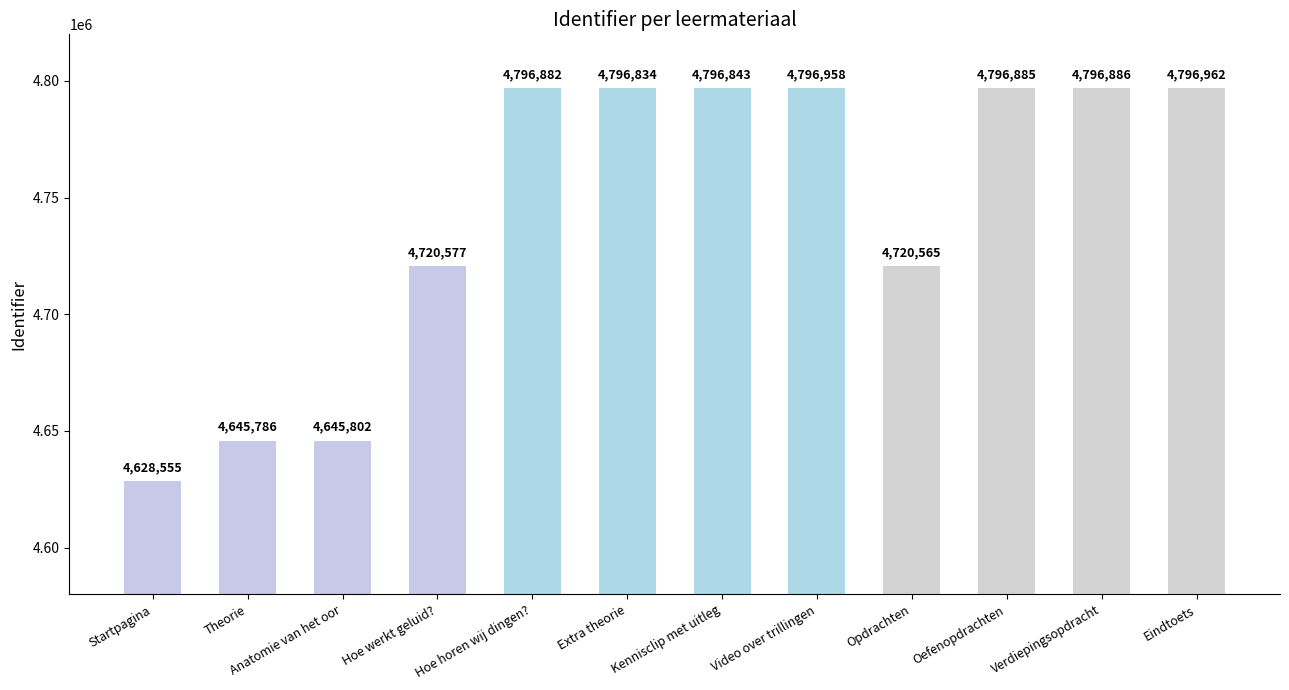

Where does the data first go above 4796843?

Hoe horen wij dingen?